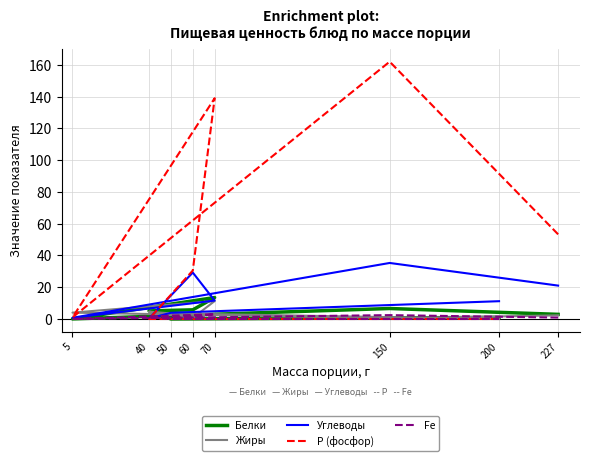

What is the spread (max minus min) of values at 50?

3.9